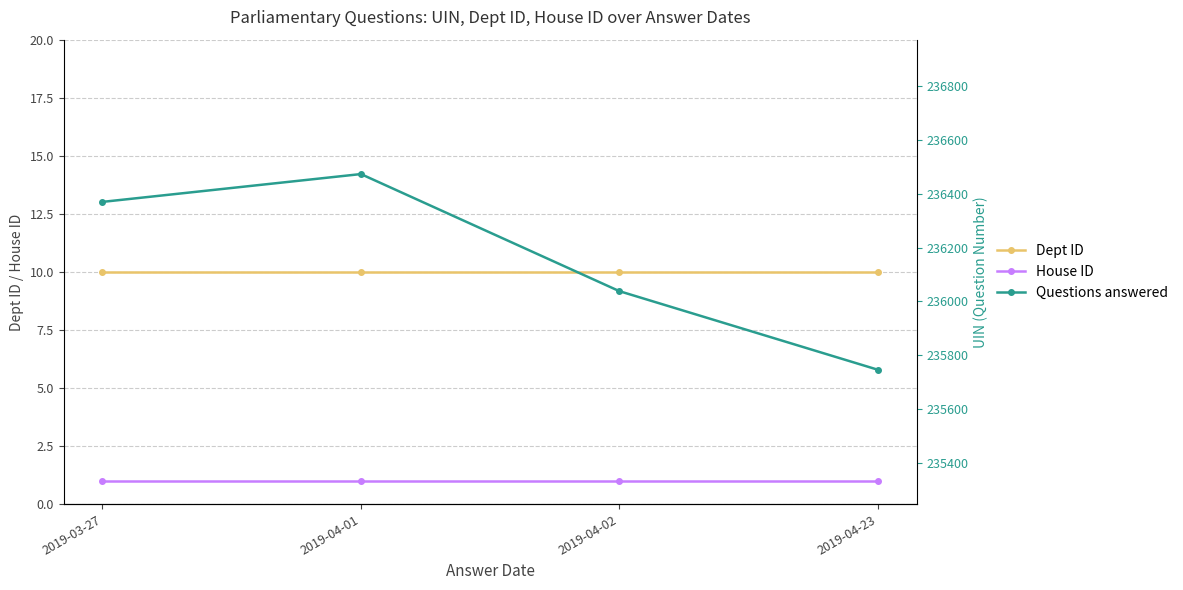

At which category is the sum across all series the highest?

2019-04-01